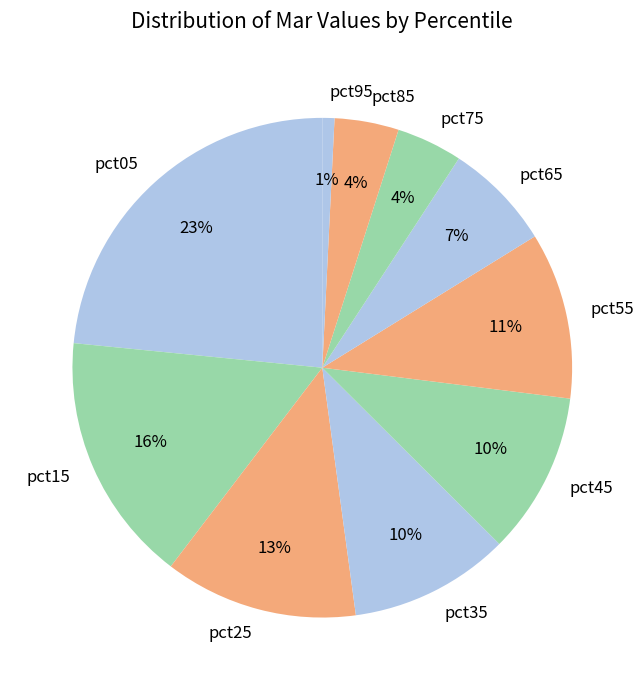

Is it true that pct75 is 4% of the pie?

True